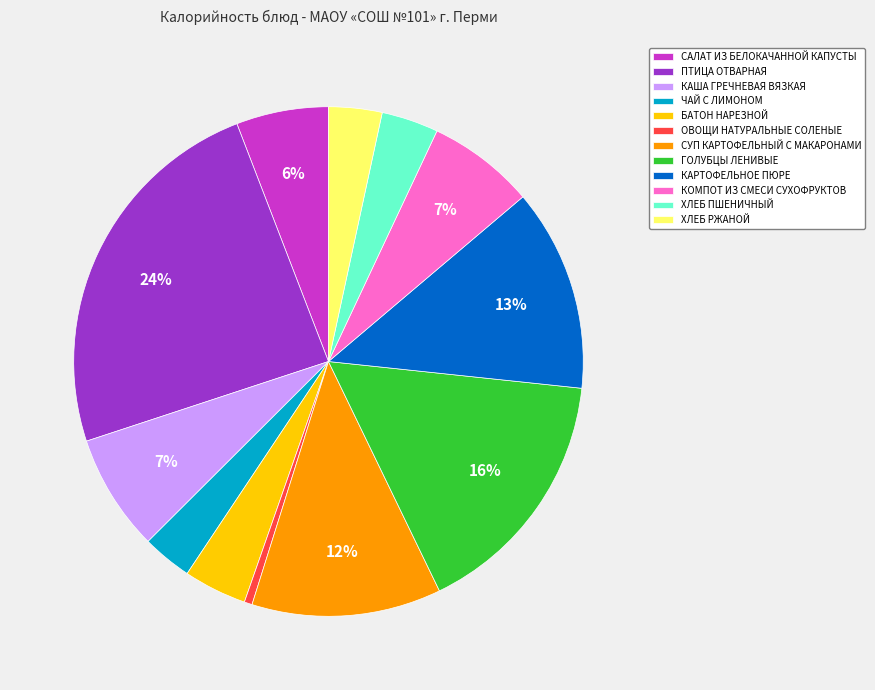

Which has a higher value, ХЛЕБ ПШЕНИЧНЫЙ or САЛАТ ИЗ БЕЛОКАЧАННОЙ КАПУСТЫ?

САЛАТ ИЗ БЕЛОКАЧАННОЙ КАПУСТЫ